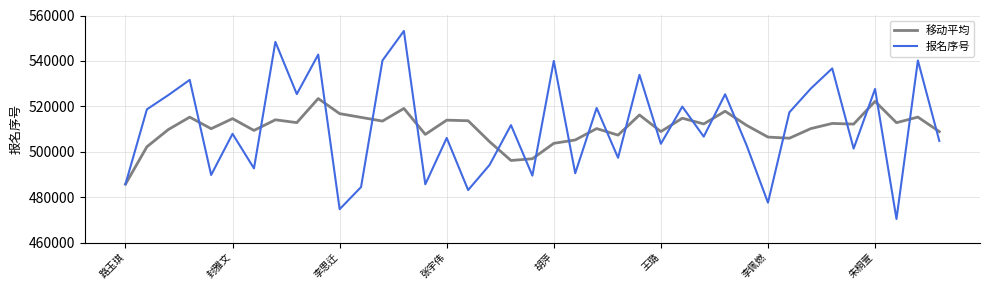

How many categories are shown in the chart?

39